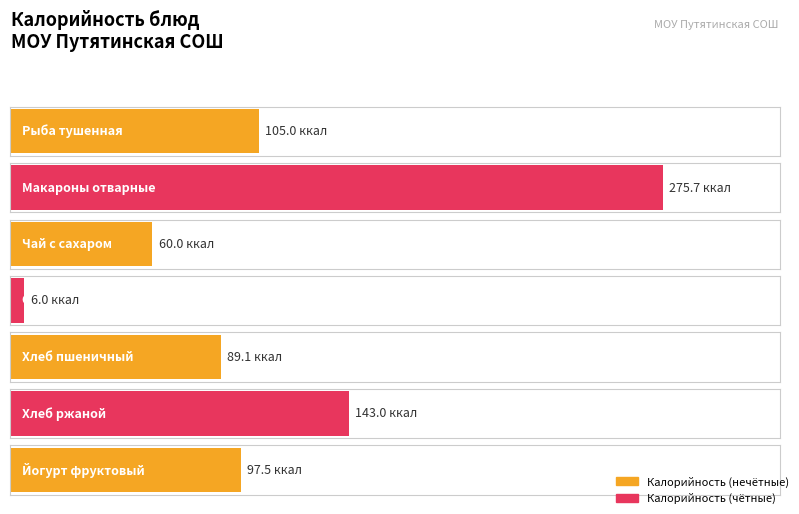

True or false: the data shows 444.3 at Макароны отварные.

False